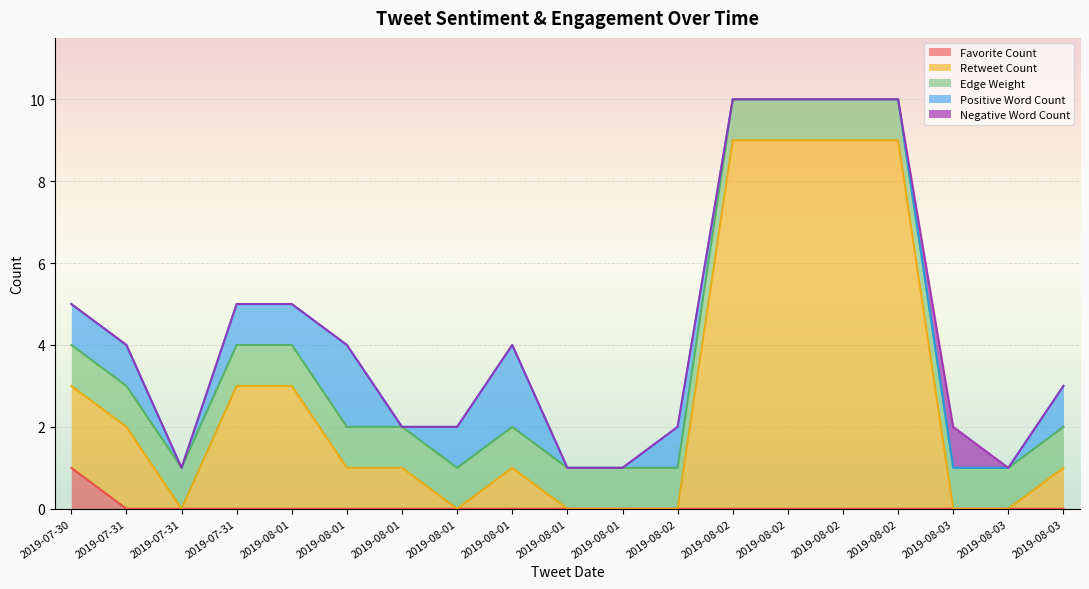

What is the sum of all Positive Word Count values?

11